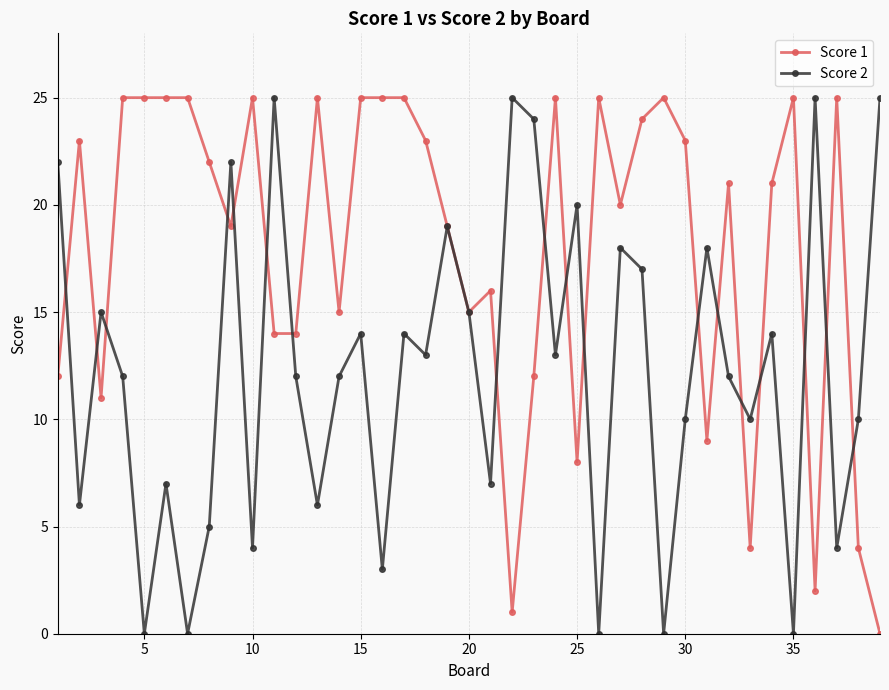

True or false: Score 2 and Score 1 cross at least once.

True